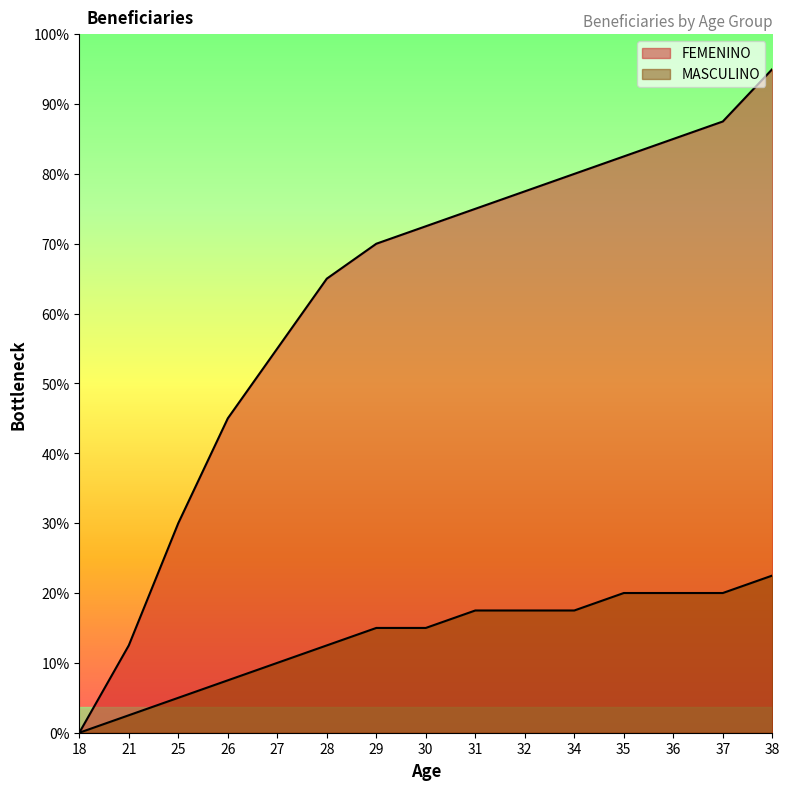

Reading right to left, what are all the values shown in this chart?

FEMENINO: 38=38	37=35	36=34	35=33	34=32	32=31	31=30	30=29	29=28	28=26	27=22	26=18	25=12	21=5	18=0
MASCULINO: 38=9	37=8	36=8	35=8	34=7	32=7	31=7	30=6	29=6	28=5	27=4	26=3	25=2	21=1	18=0